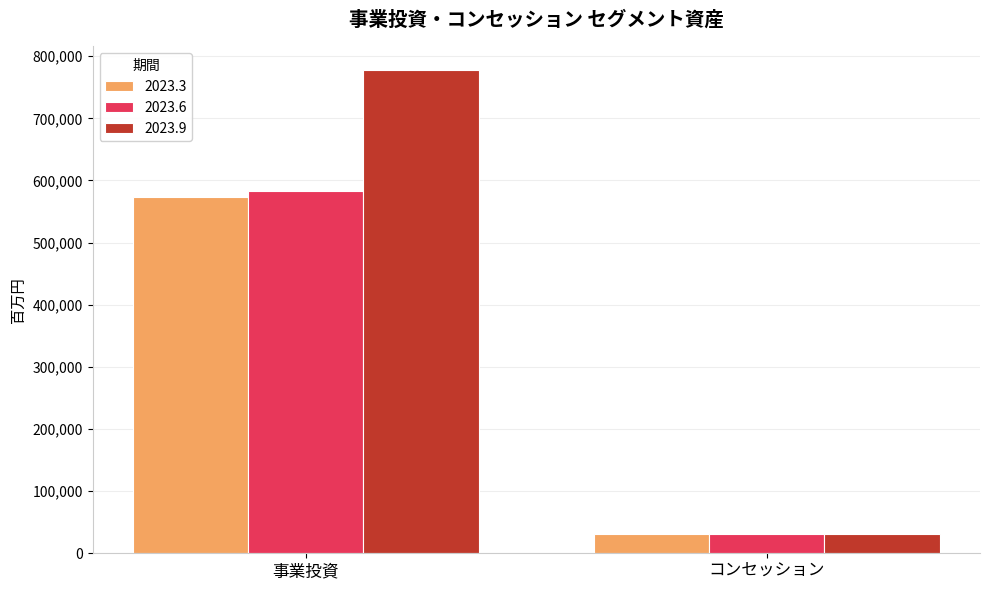

What is the difference between the highest and lowest values at 事業投資?

203249